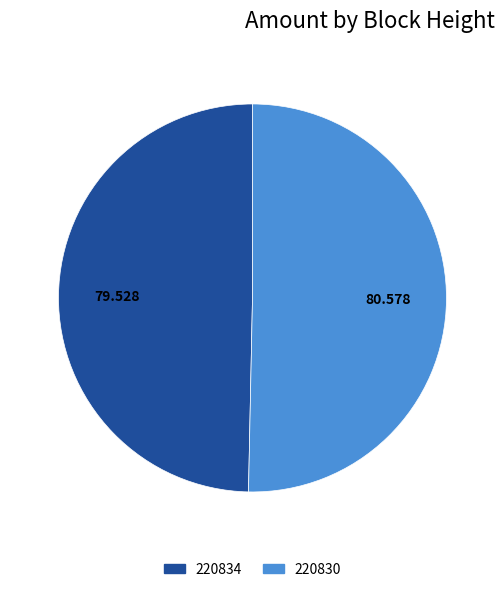

Is it true that 220830 is 94% of the pie?

False